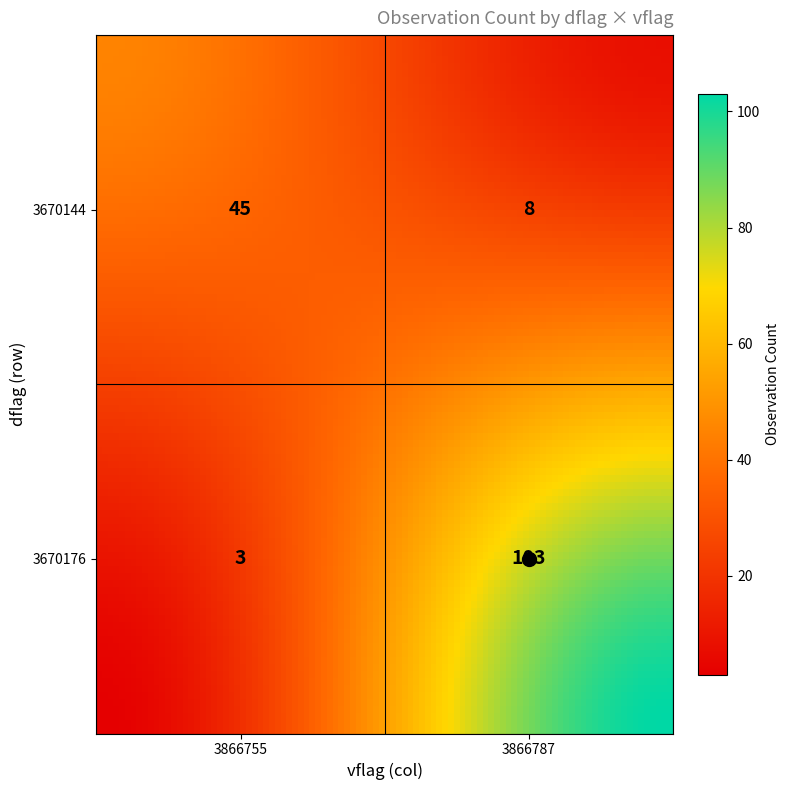

The chart shows a value of 3 at 3670176_3866755. True or false?

True